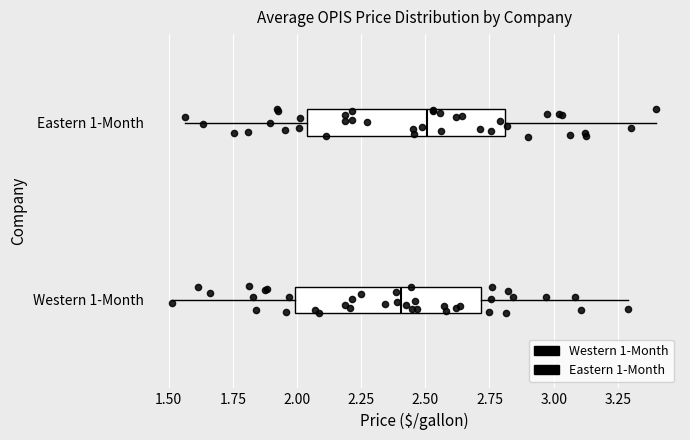

Which box's median line is the furthest to the left?

Western 1-Month